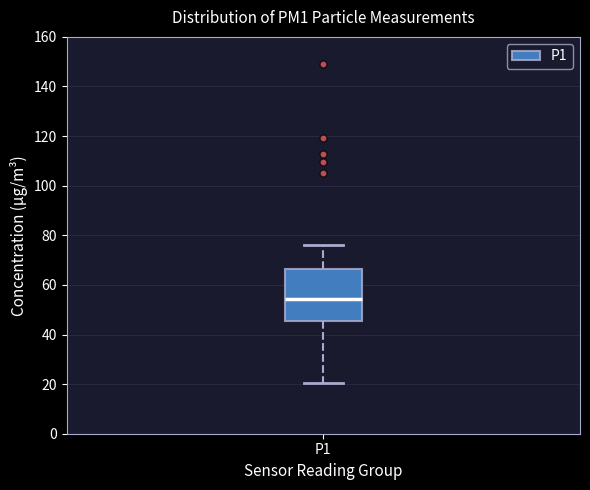

Transcribe this box plot: give where the median line is, the range the box spans, and where the two whiskers end, as read against the y-axis. The values are not printed on the chart, so give them approximately, as read against the axis.

median 54, box 46 to 66, whiskers 20 to 76